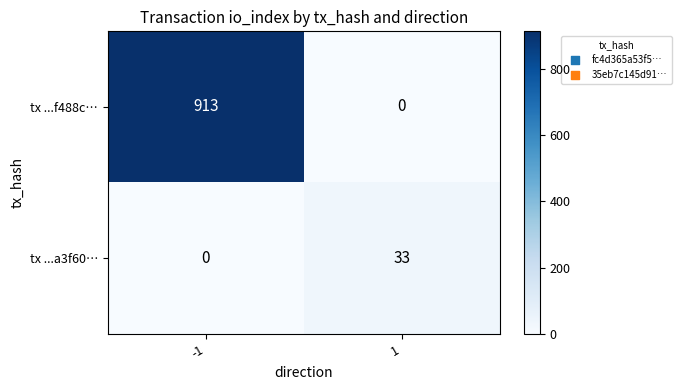

Count the number of data series in this chart.

2